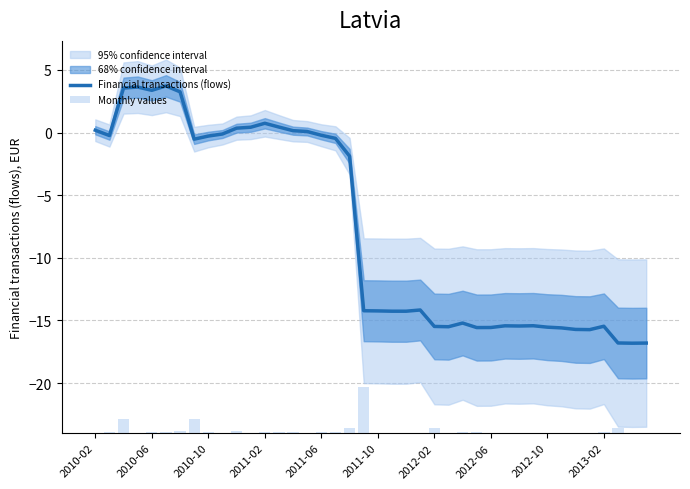

Where is Financial transactions (flows) nearest to the value -6?

18